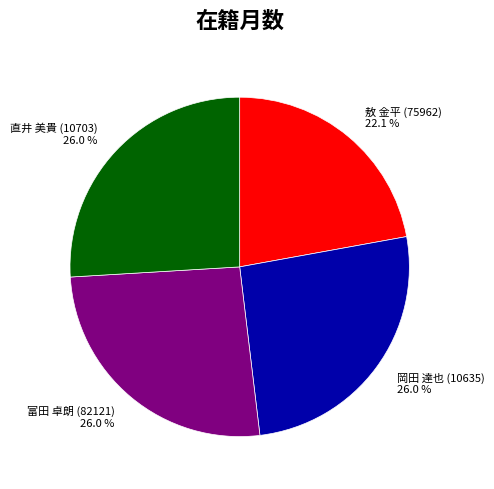

Does 敖 金平 (75962) account for over 50% of the chart?

No